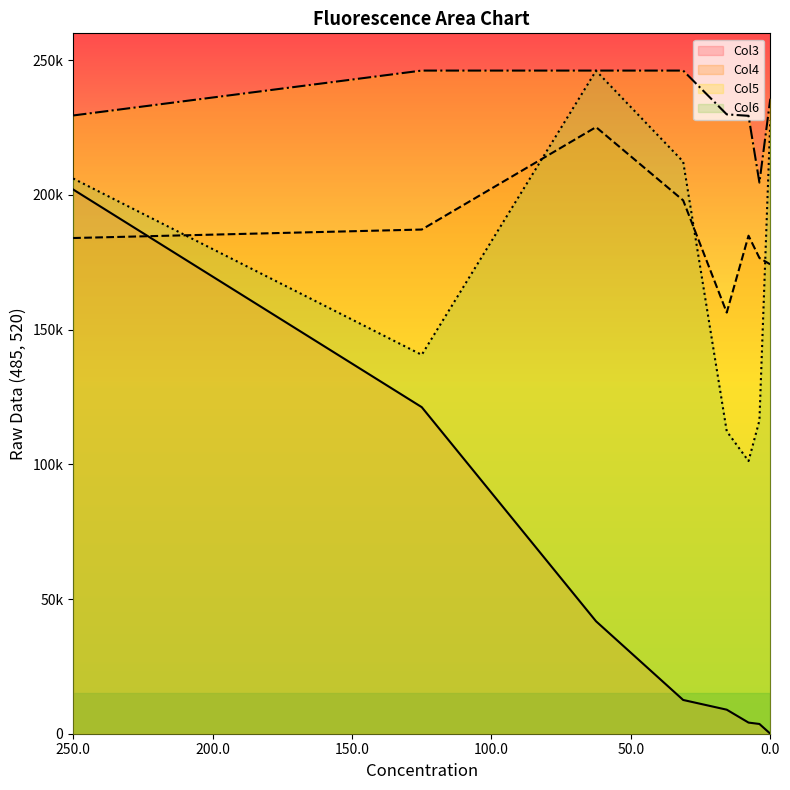

How many lines are shown in the chart?

4